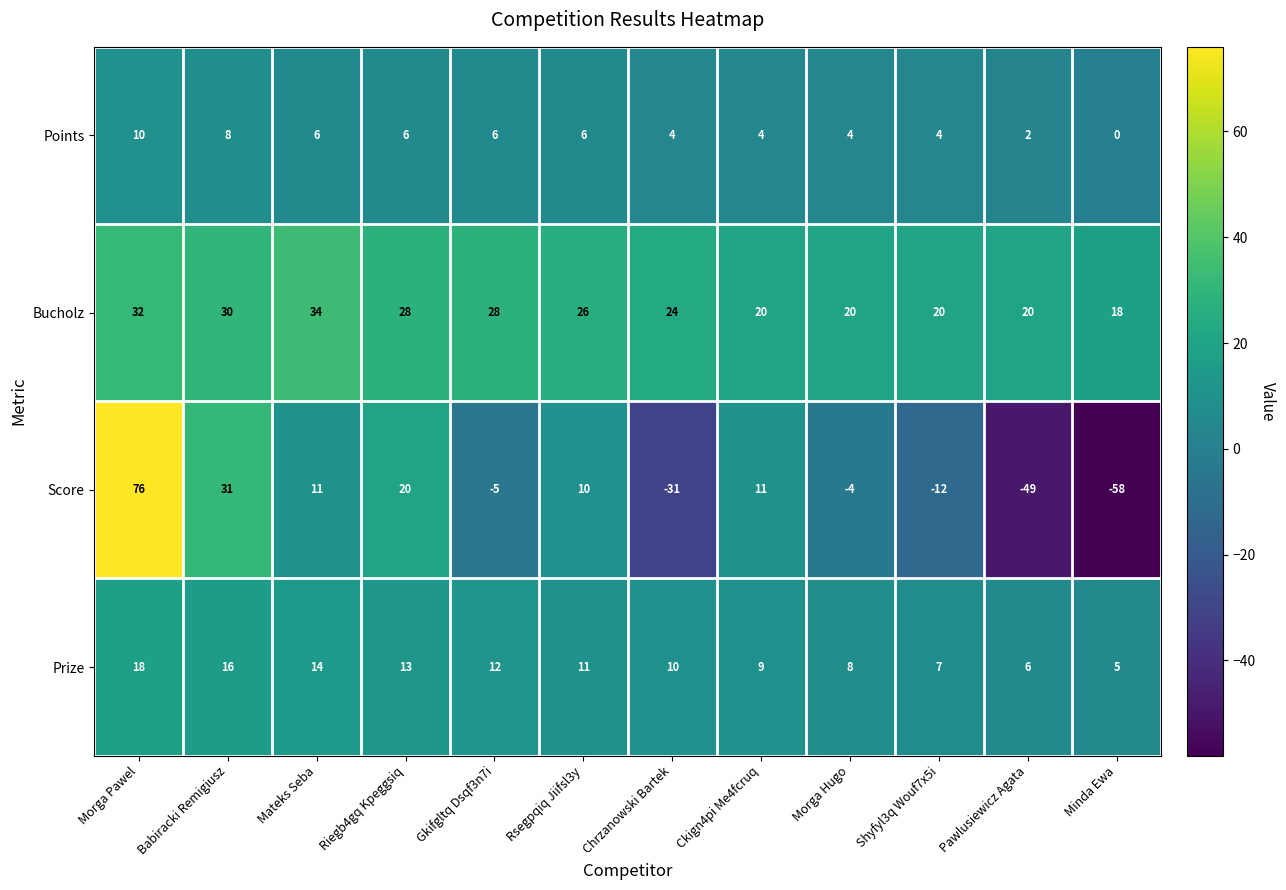

Which series has the largest total across all categories?

Bucholz